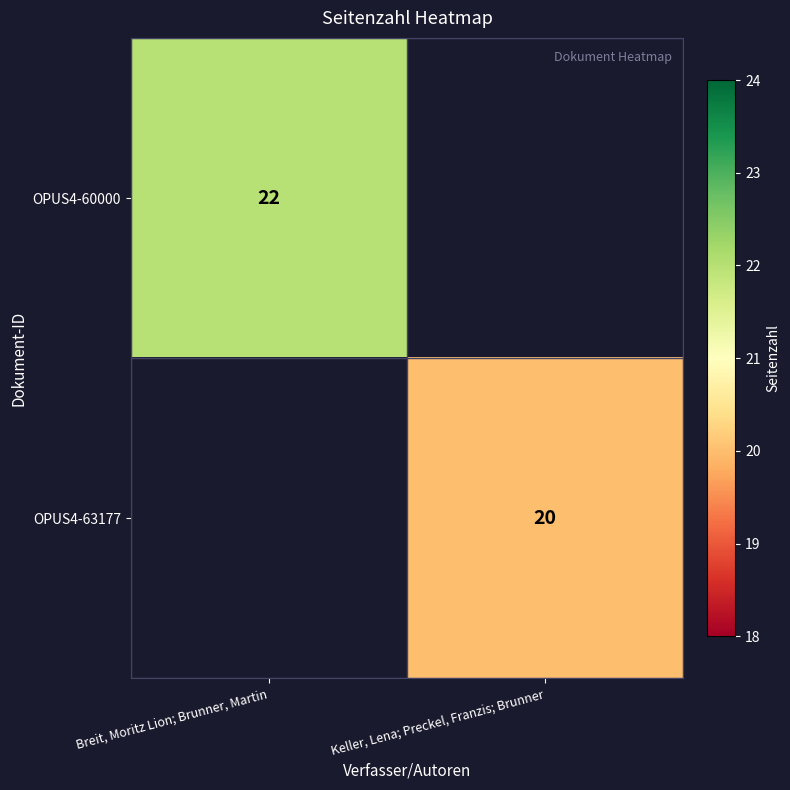

Which has a higher value, Keller, Lena; Preckel, Franzis; Brunner or Breit, Moritz Lion; Brunner, Martin?

Breit, Moritz Lion; Brunner, Martin